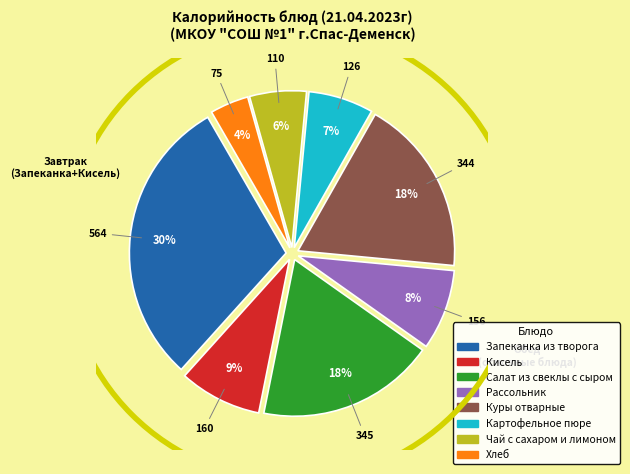

To the nearest percent, what is the difference between the largest and smallest slice percentages?

26%